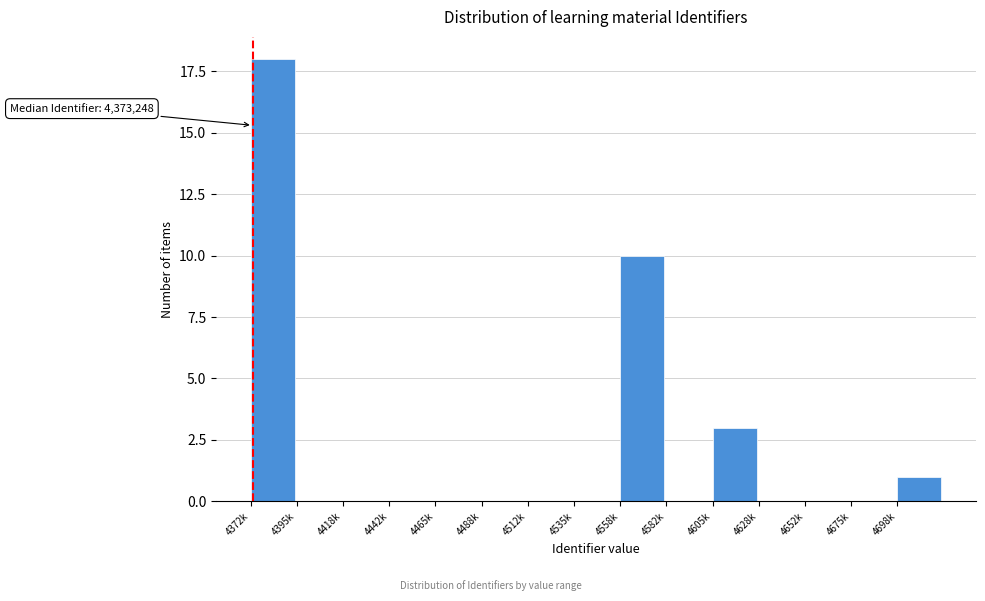

Reading right to left, what are all the values shown in this chart?

4698k=1	4675k=0	4652k=0	4628k=0	4605k=3	4582k=0	4558k=10	4535k=0	4512k=0	4488k=0	4465k=0	4442k=0	4418k=0	4395k=0	4372k=18